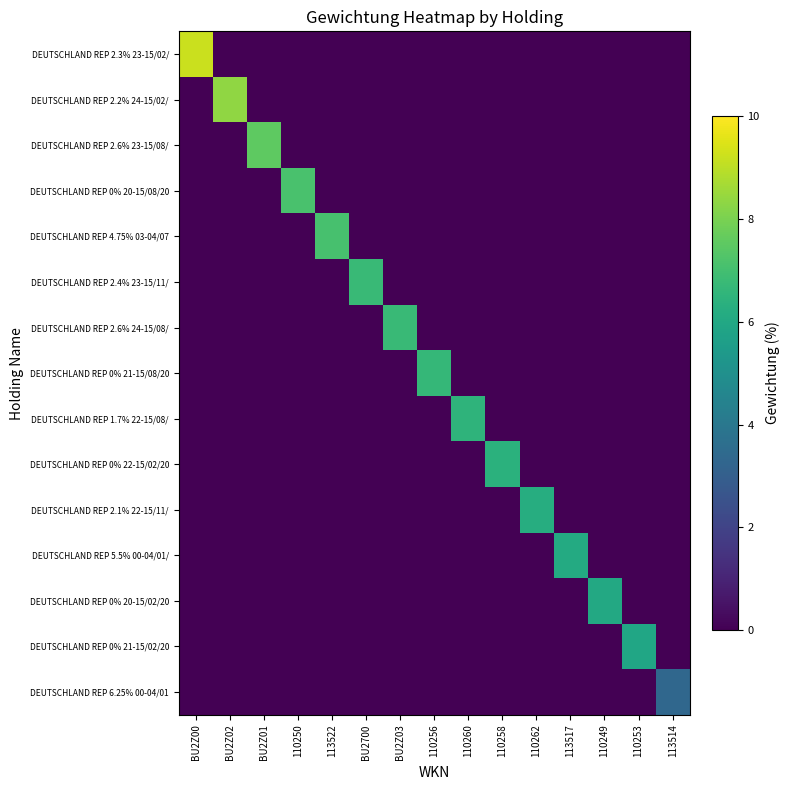

What is the sum of all DEUTSCHLAND REP 0% 21-15/02/20 values?

5.9